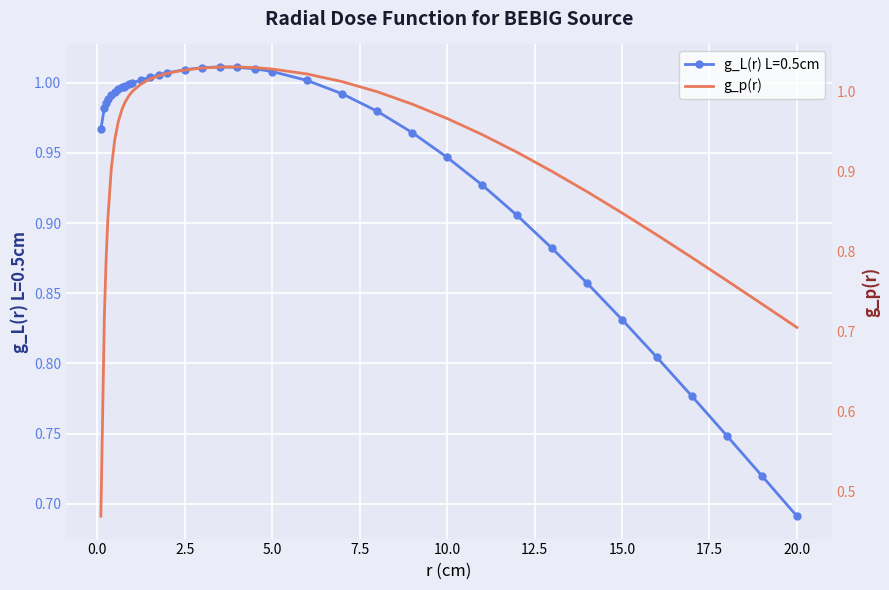

The g_L(r) L=0.5cm series shows 0.5 at 15.0. True or false?

False